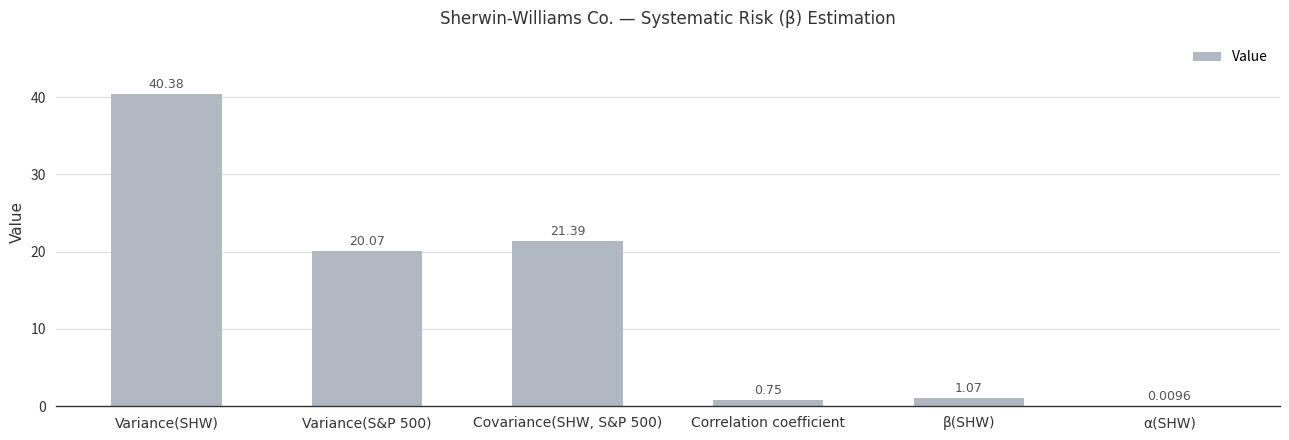

Approximately how many times larger is the value at Covariance(SHW, S&P 500) compared to β(SHW)?

20.0